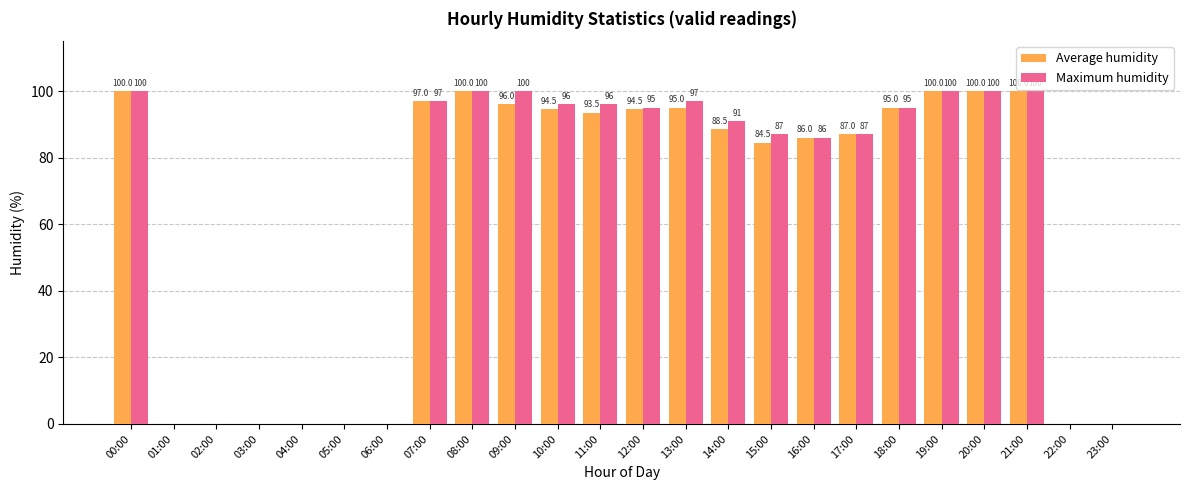

The Average humidity series shows 130.8 at 11:00. True or false?

False